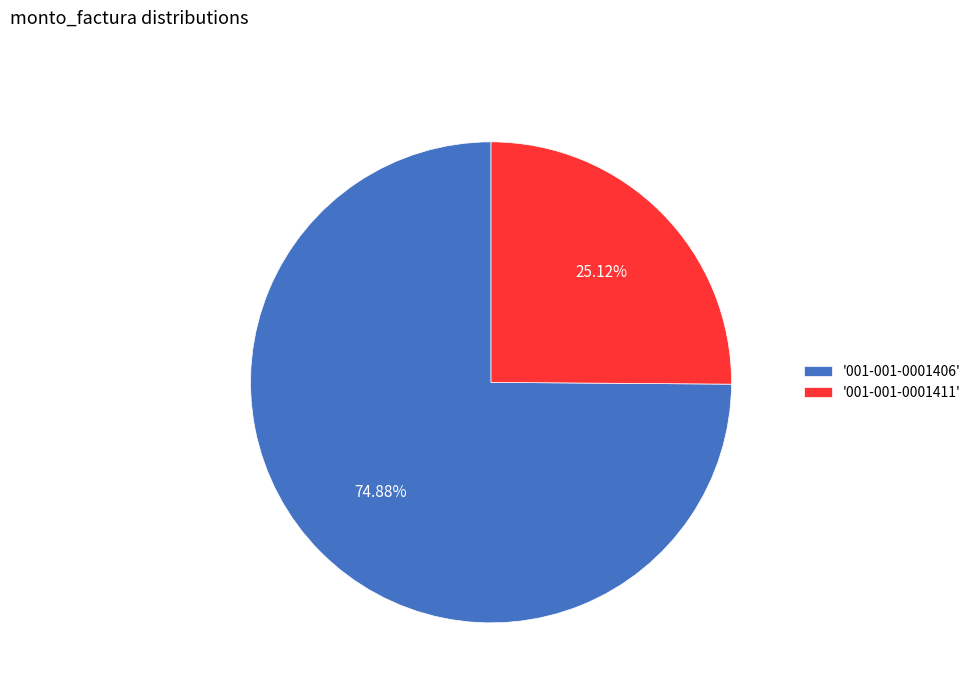

How many segments does this pie chart have?

2